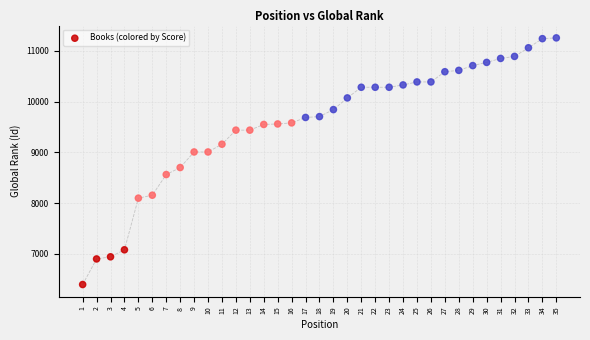

What Y value in the scatter plot is closest to 8826?

8701